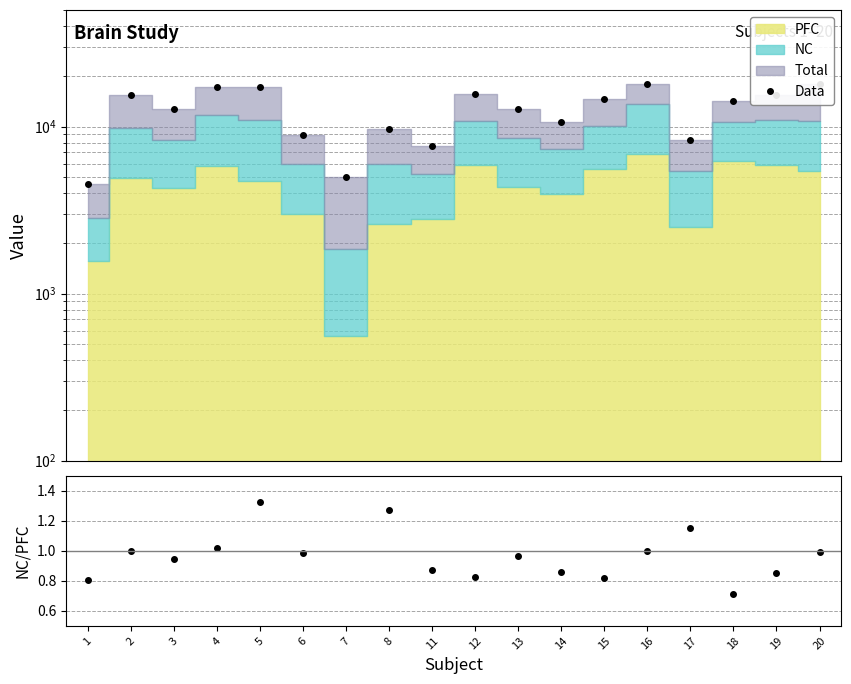

True or false: NC/PFC has a value of 1.0 at 20.

True